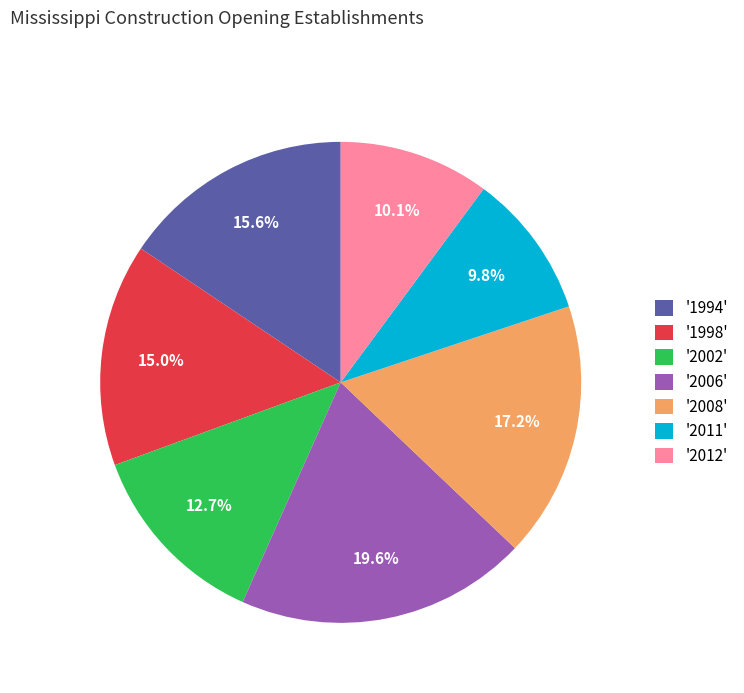

What percentage is NOT represented by '2006'?

80.4%